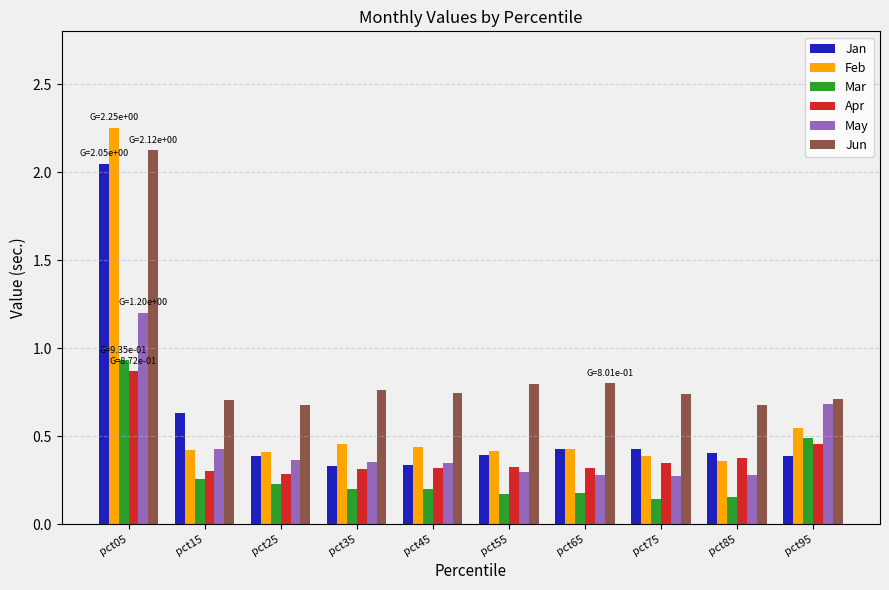

The May series shows 0.1 at pct75. True or false?

False